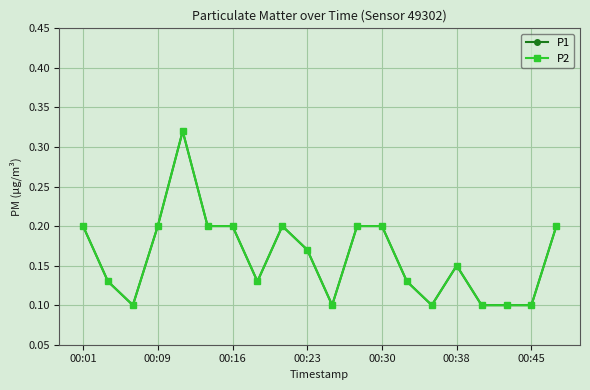

True or false: P1 and P2 intersect in this chart.

False